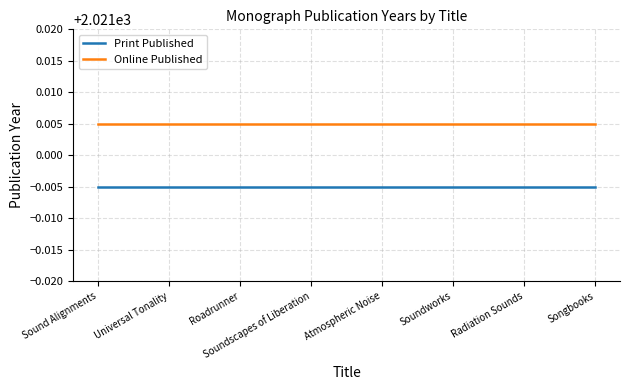

Rank the categories by Print Published value from highest to lowest.

Sound Alignments, Universal Tonality, Roadrunner, Soundscapes of Liberation, Atmospheric Noise, Soundworks, Radiation Sounds, Songbooks